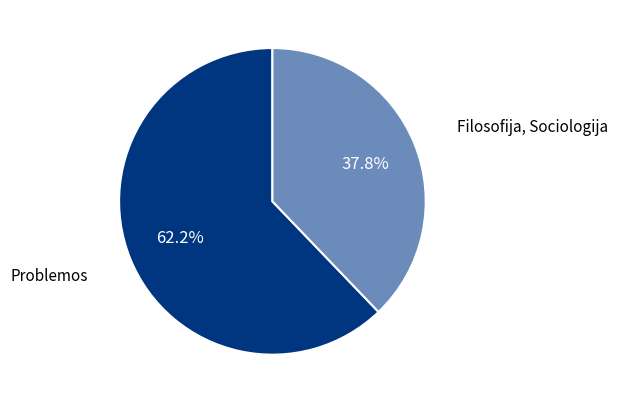

To the nearest percent, what is the difference between the largest and smallest slice percentages?

24%